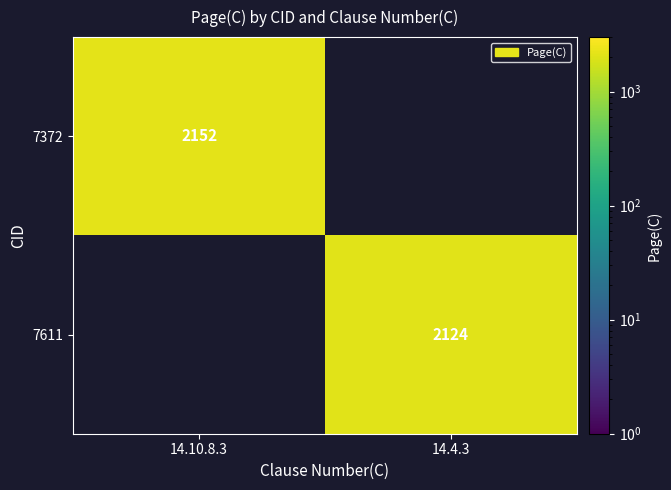

True or false: 7611 has a value of 2124 at 14.4.3.

True